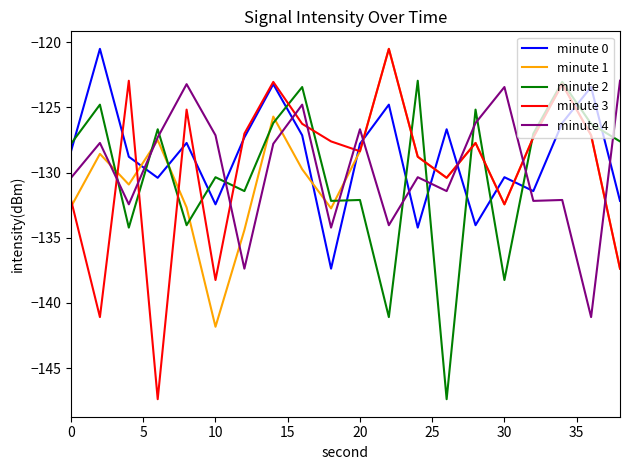

What is the highest value of the minute 1 series?

-120.5